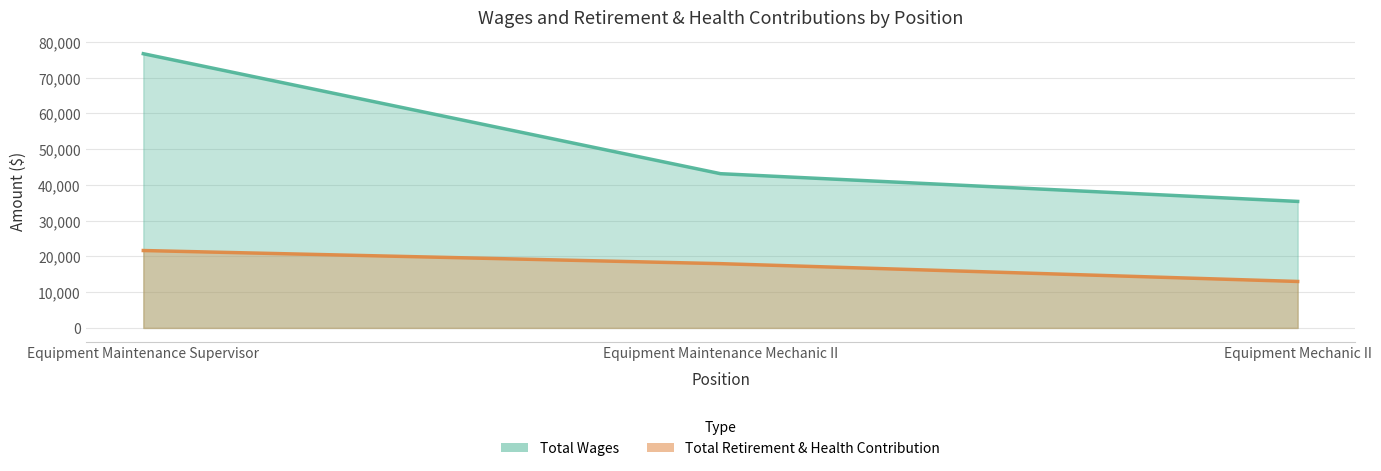

Which series has the largest range (max minus min)?

Total Wages